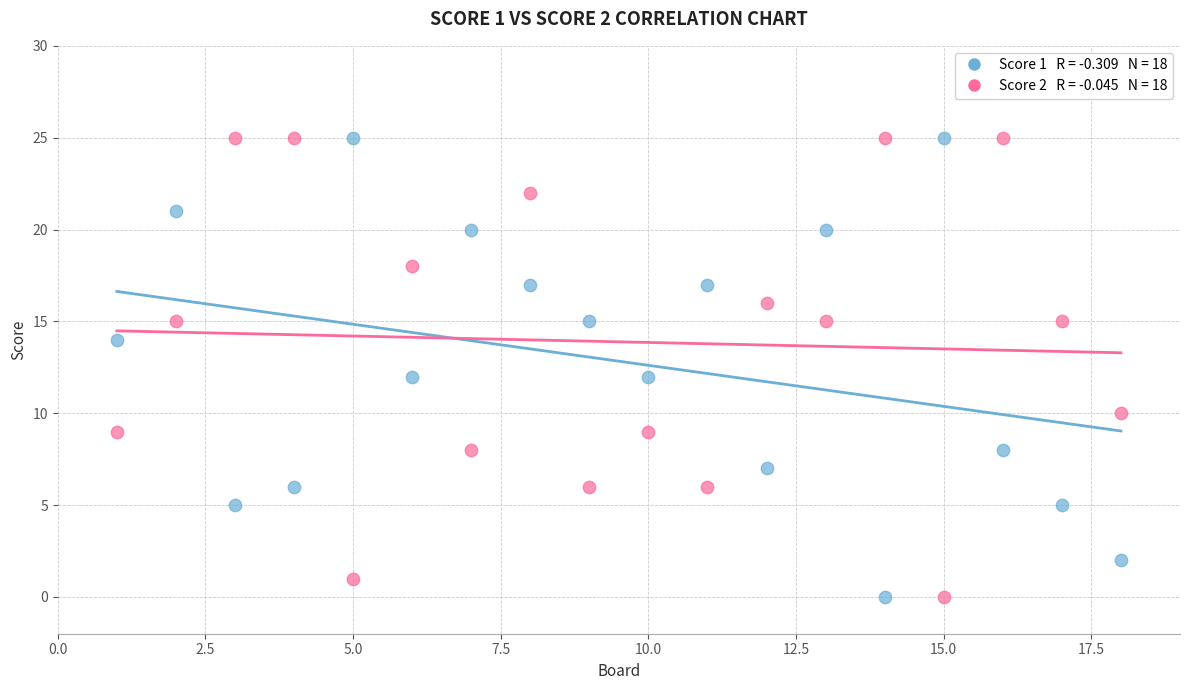

Across all data points, what is the range of X values (max minus min)?

17